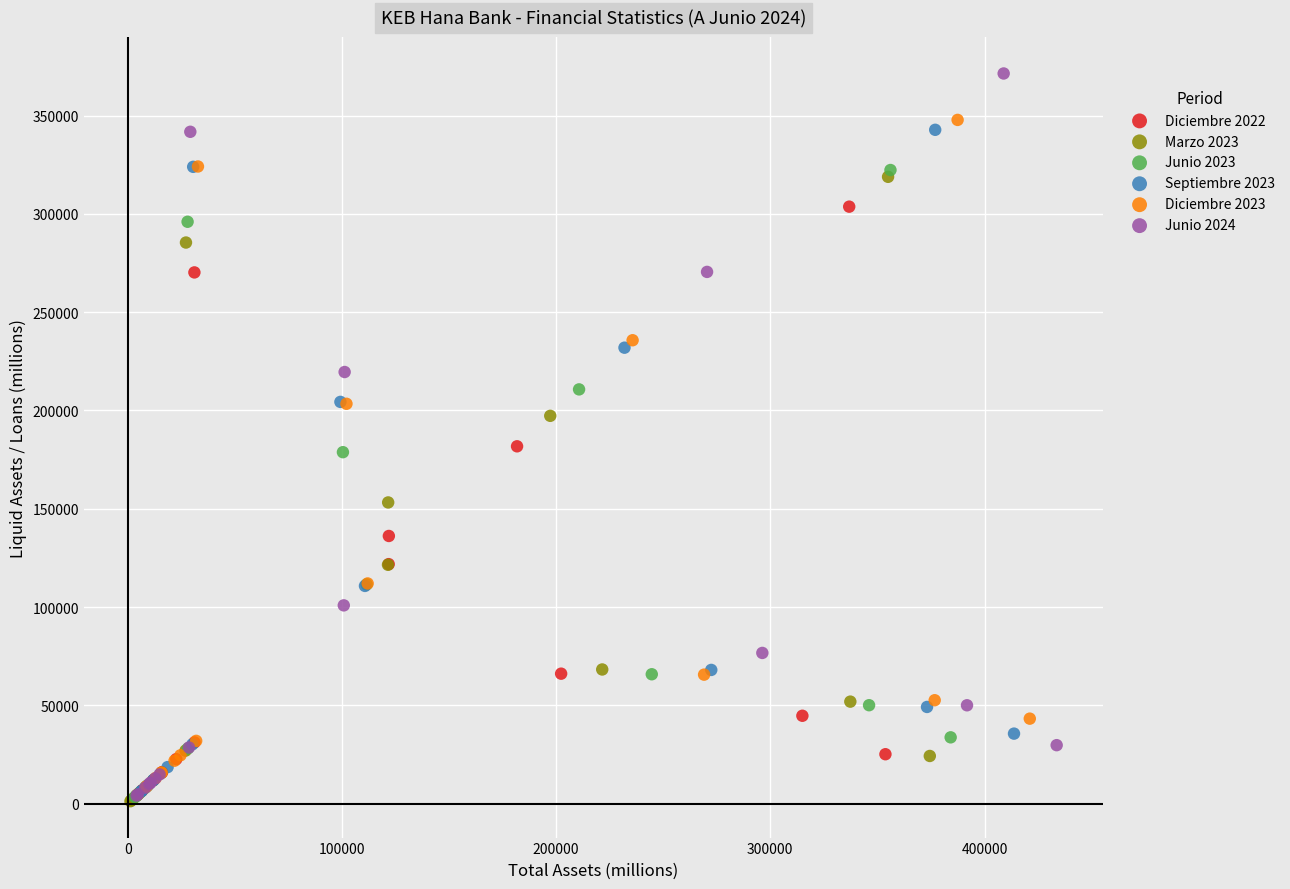

Which series has the largest Y range (max minus min)?

Junio 2024